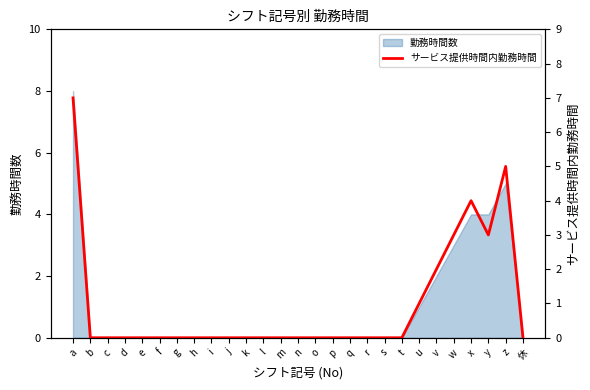

Is it true that 勤務時間数 equals 1 at u?

True